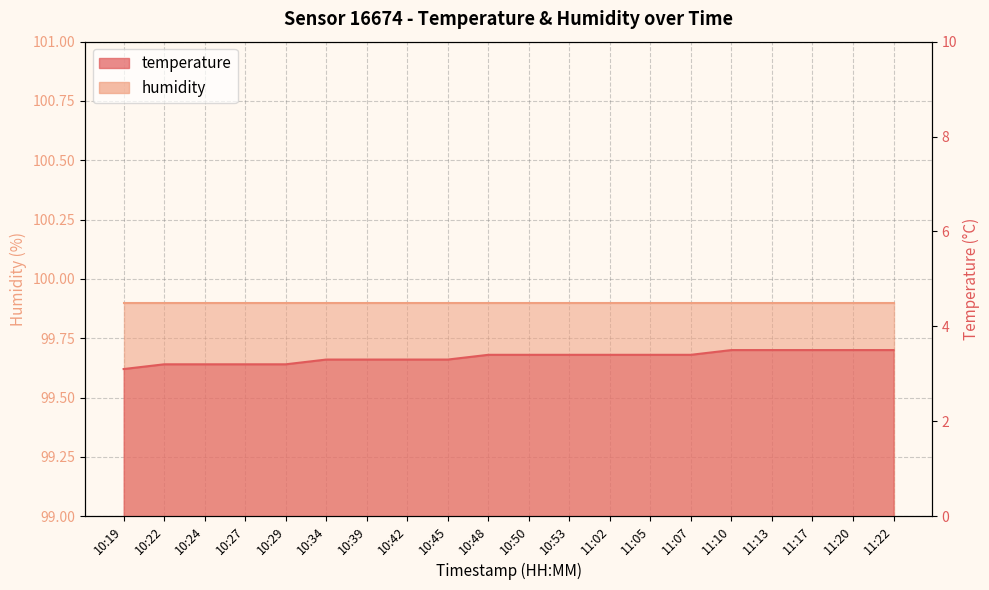

Is it true that temperature equals 4.3 at 10:42?

False